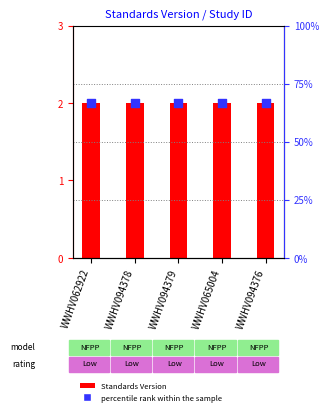

Which series contains the lowest Y value?

Standards Version